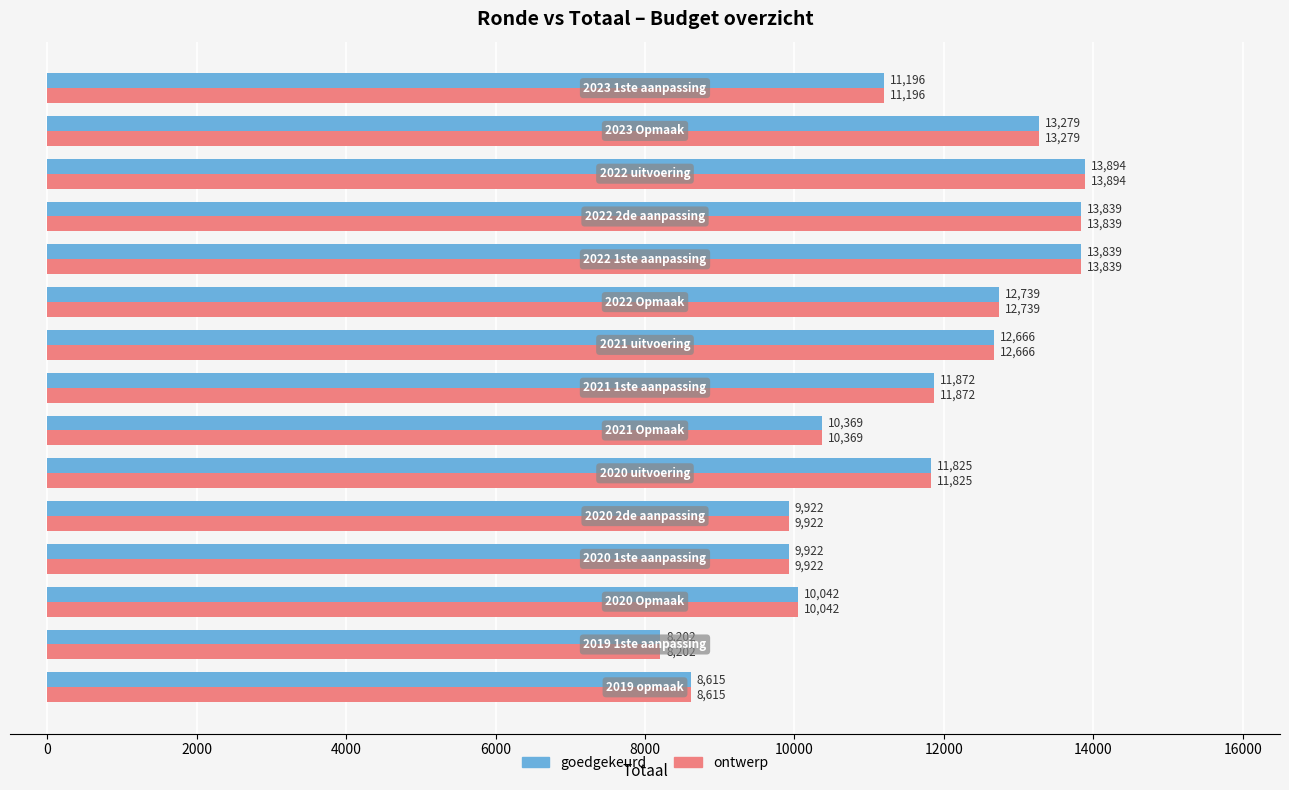

What is the difference between the maximum and minimum values in the goedgekeurd series?

5692